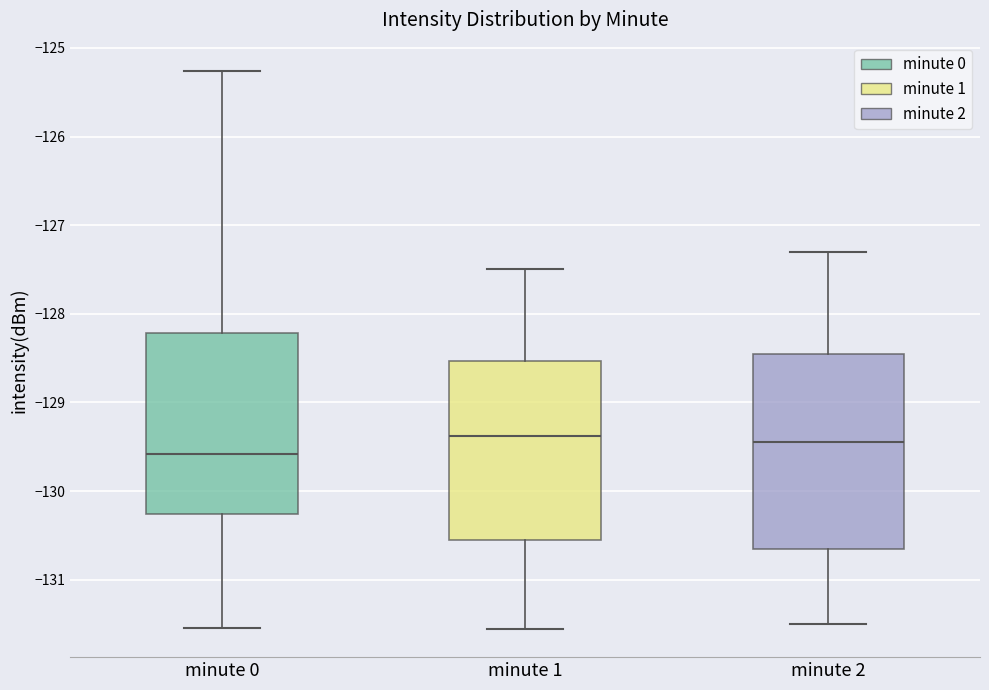

Reading left to right, read every box against the y-axis: the position of its median line, the range the box covers, and the ends of its whiskers. The values are not printed on the chart, so give them approximately, as read against the axis.

minute 0: median -129.6, box -130.3 to -128.2, whiskers -131.6 to -125.3
minute 1: median -129.4, box -130.5 to -128.5, whiskers -131.6 to -127.5
minute 2: median -129.4, box -130.6 to -128.4, whiskers -131.5 to -127.3